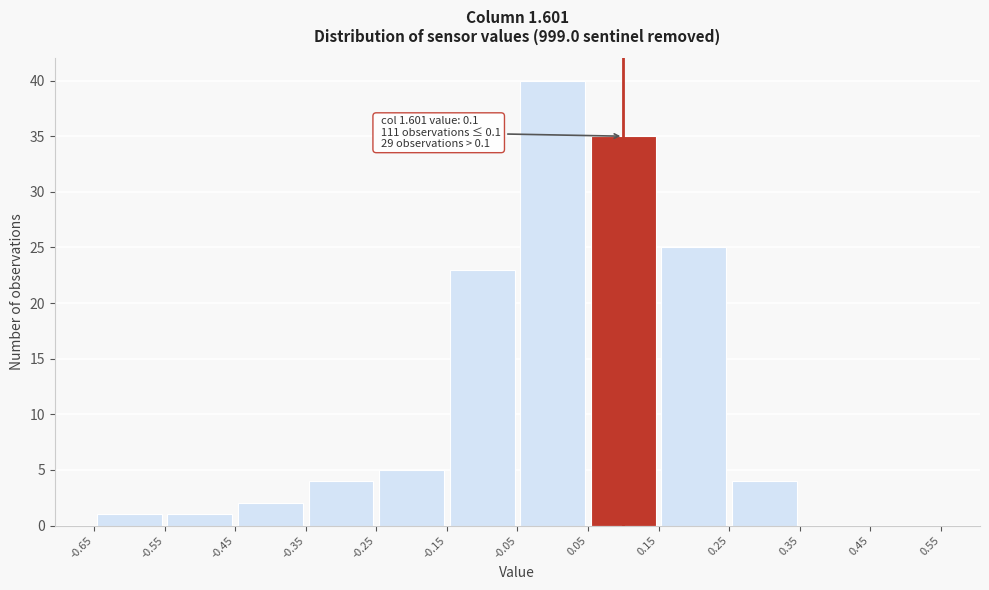

Which range on the x-axis has the tallest bar?

-0.05 to 0.05